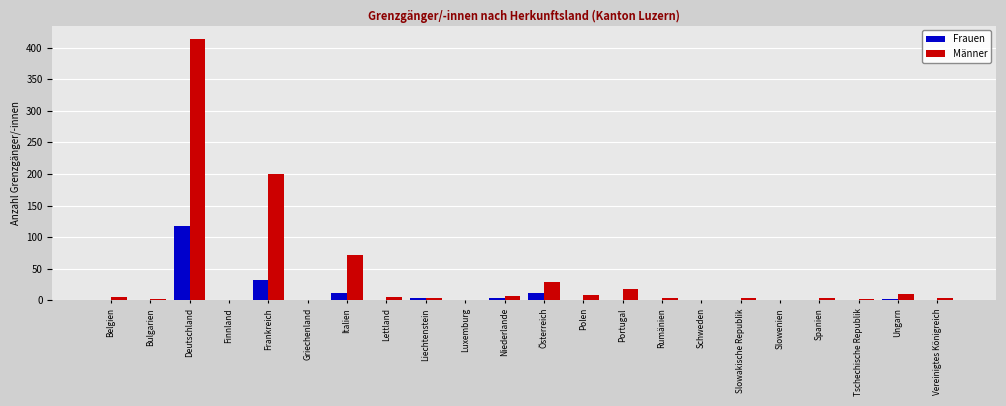

Is the value of Frauen at Bulgarien greater than the value of Männer at Frankreich?

No